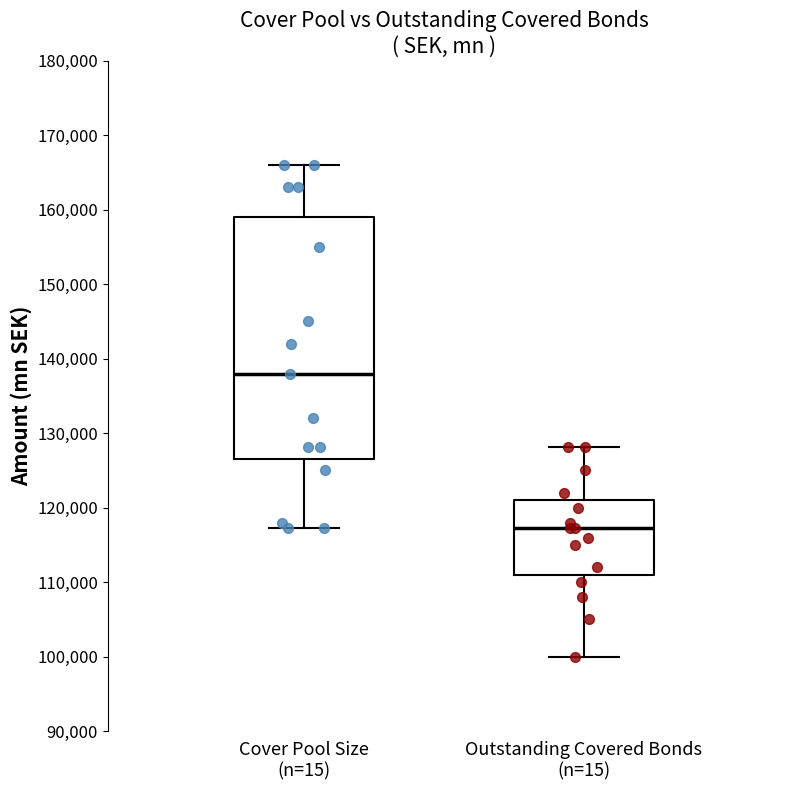

Which box has the lowest median line?

Outstanding Covered Bonds (n=15)